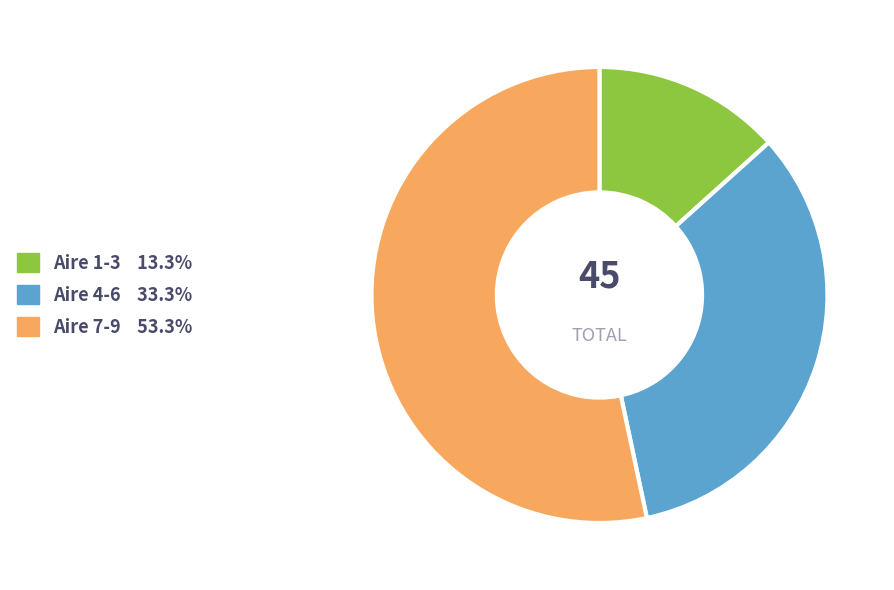

Is there a majority slice in this chart?

Yes